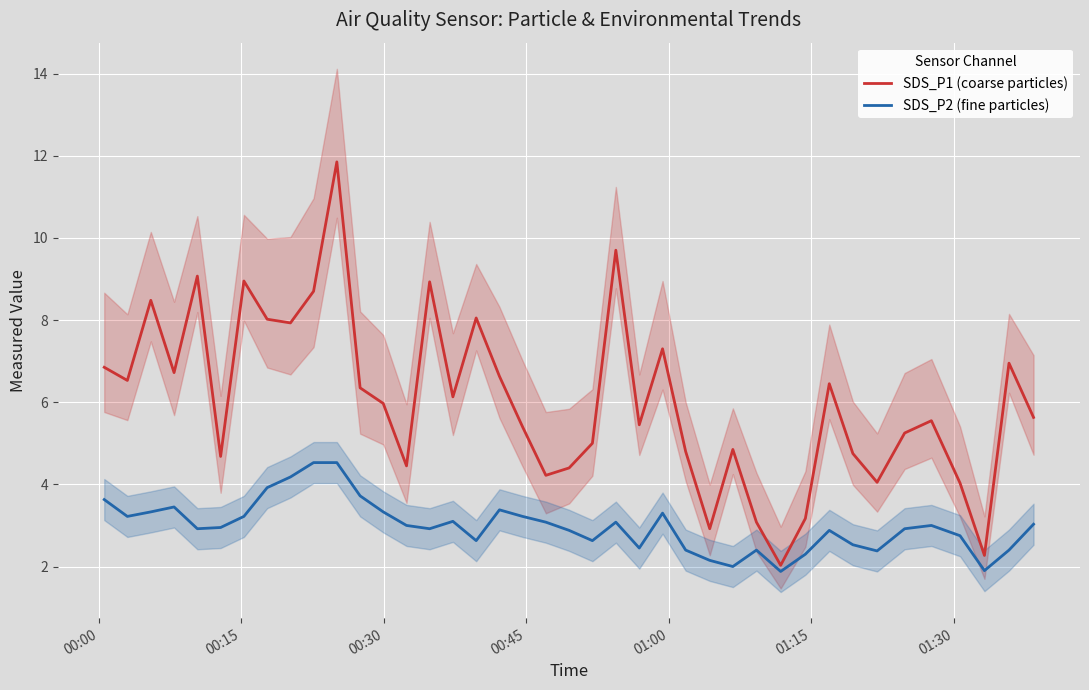

How many data points does each series have?

40